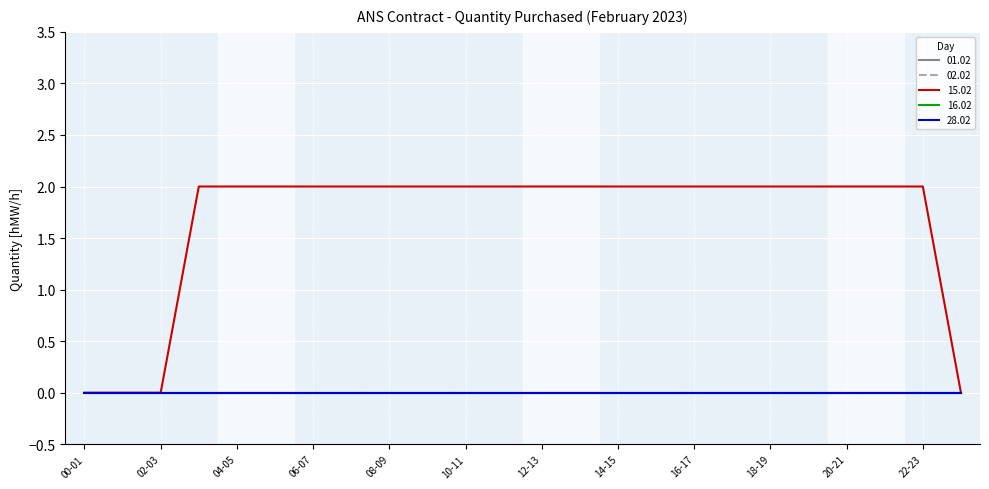

Does the chart have visible grid lines?

Yes